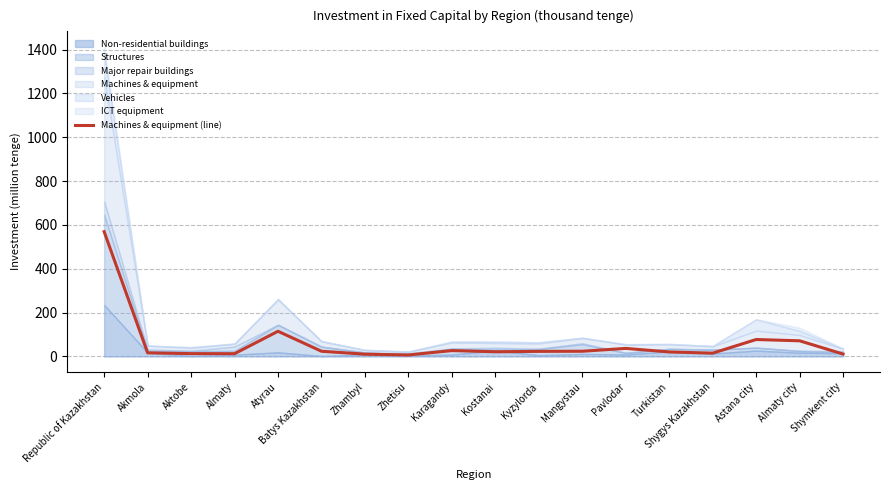

How many data points are less than 23?

9